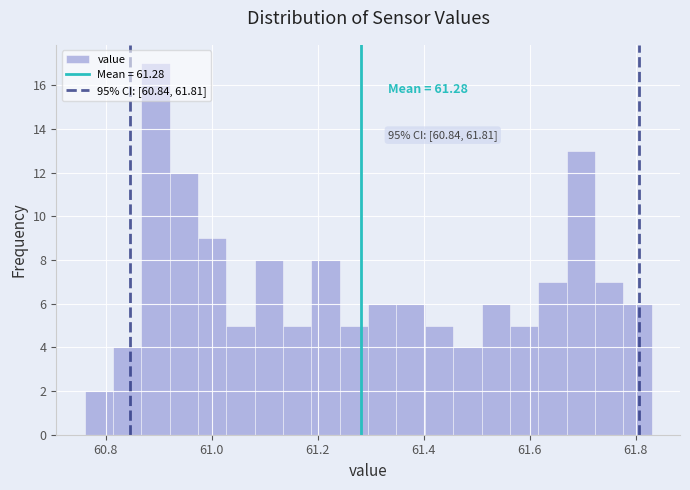

Around what value on the x-axis is the tallest bar? Give the approximate position of its centre, as read against the axis.

60.90